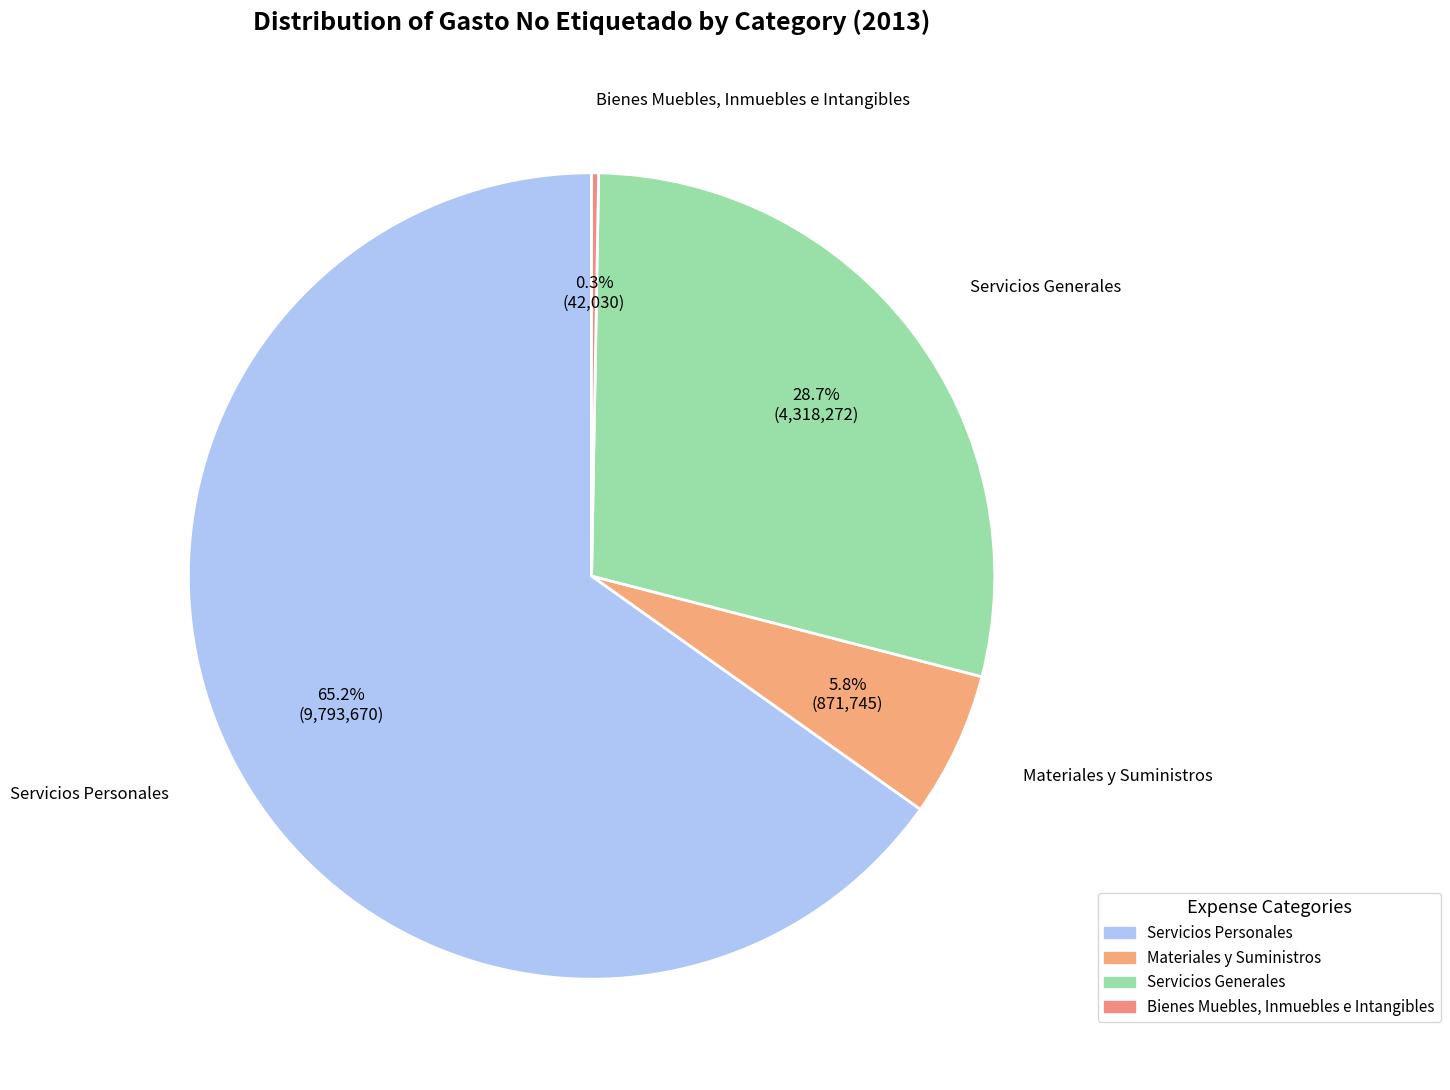

What is the largest slice in the pie chart?

Servicios Personales